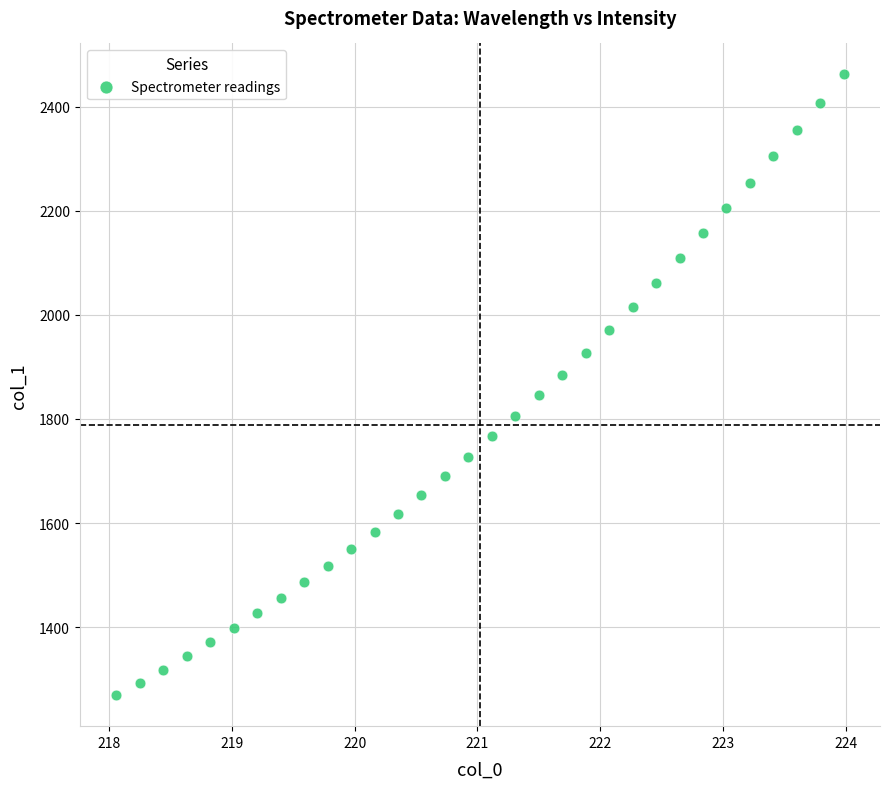

What is the range of Y values (max minus min)?

1192.3